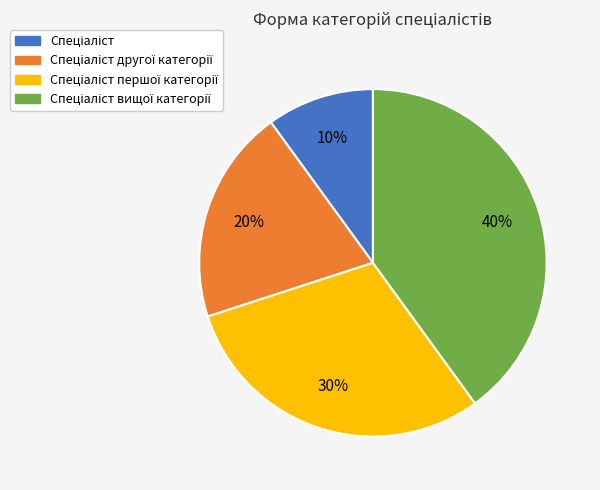

Is there a majority slice in this chart?

No